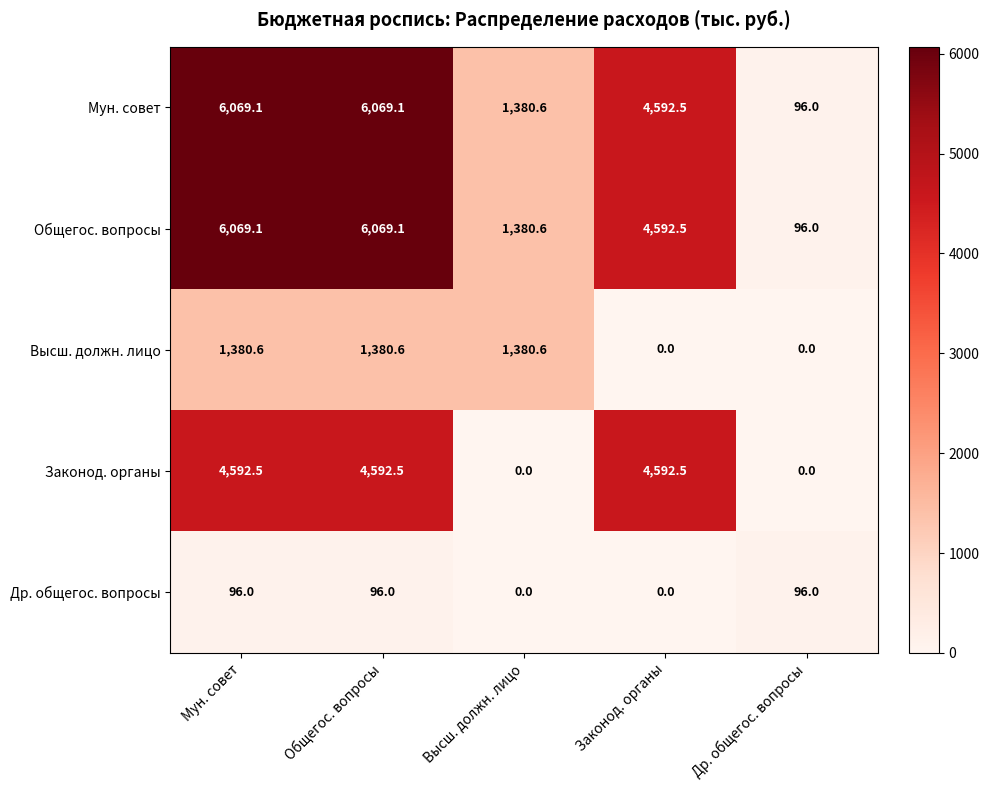

What is the maximum value shown in the chart?

6069.1